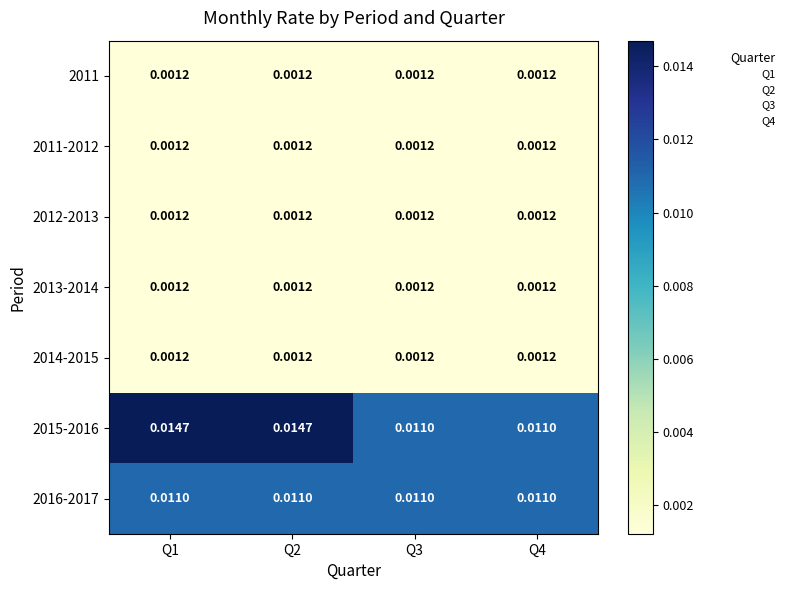

Is the value of 2016-2017 at Q1 greater than the value of 2011-2012 at Q2?

Yes